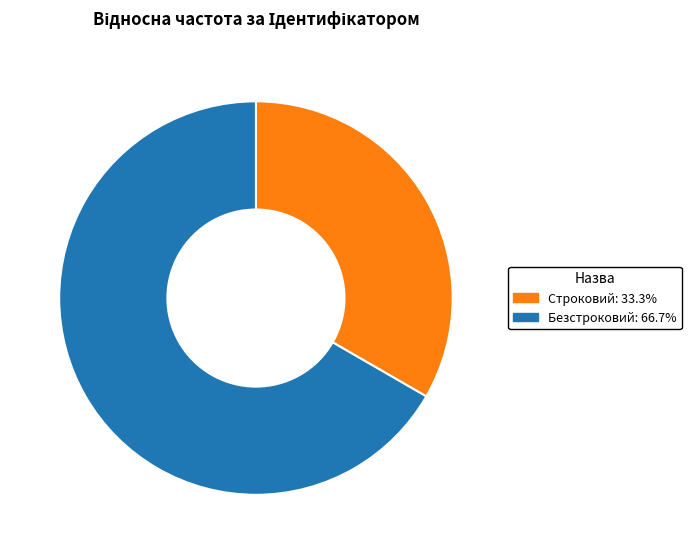

Is Строковий the majority of the pie?

No